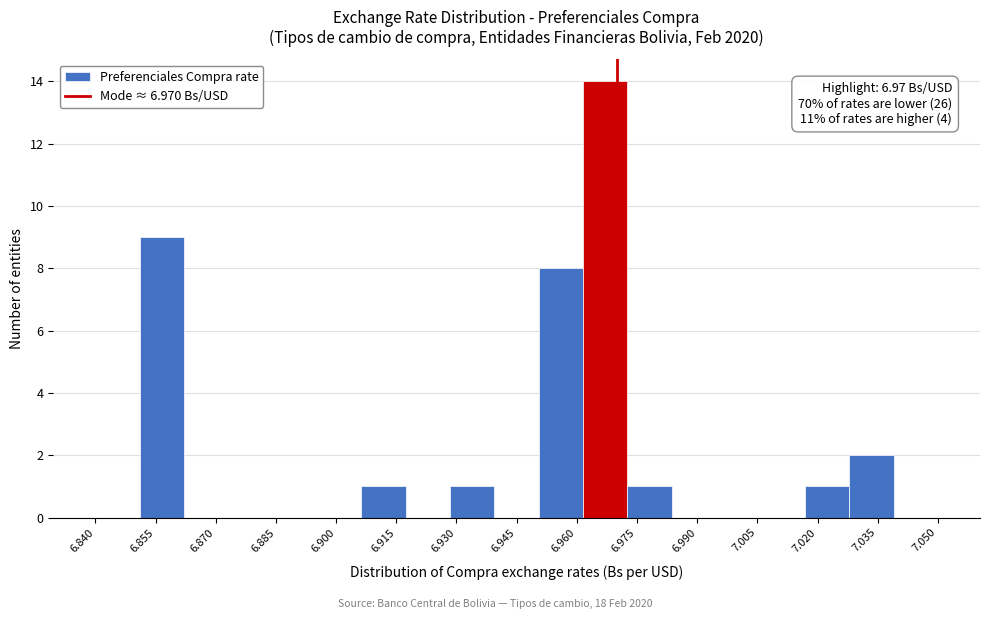

Which range on the x-axis has the tallest bar?

6.962 to 6.972